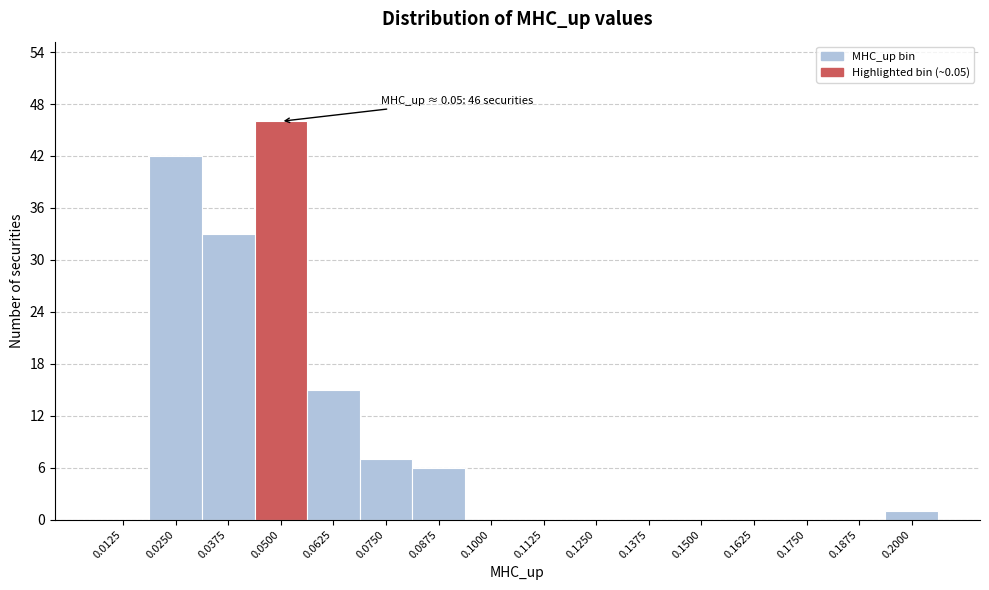

Reading left to right, extract all data points from this chart.

0.0125=0	0.0250=42	0.0375=33	0.0500=46	0.0625=15	0.0750=7	0.0875=6	0.1000=0	0.1125=0	0.1250=0	0.1375=0	0.1500=0	0.1625=0	0.1750=0	0.1875=0	0.2000=1